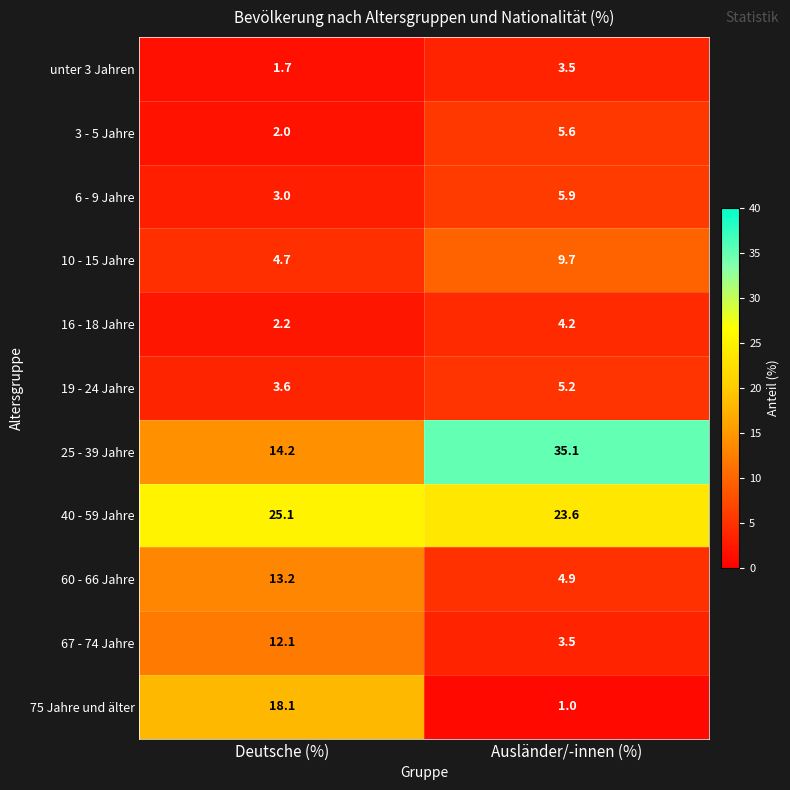

Rank the categories by 60 - 66 Jahre value from lowest to highest.

Ausländer/-innen (%), Deutsche (%)